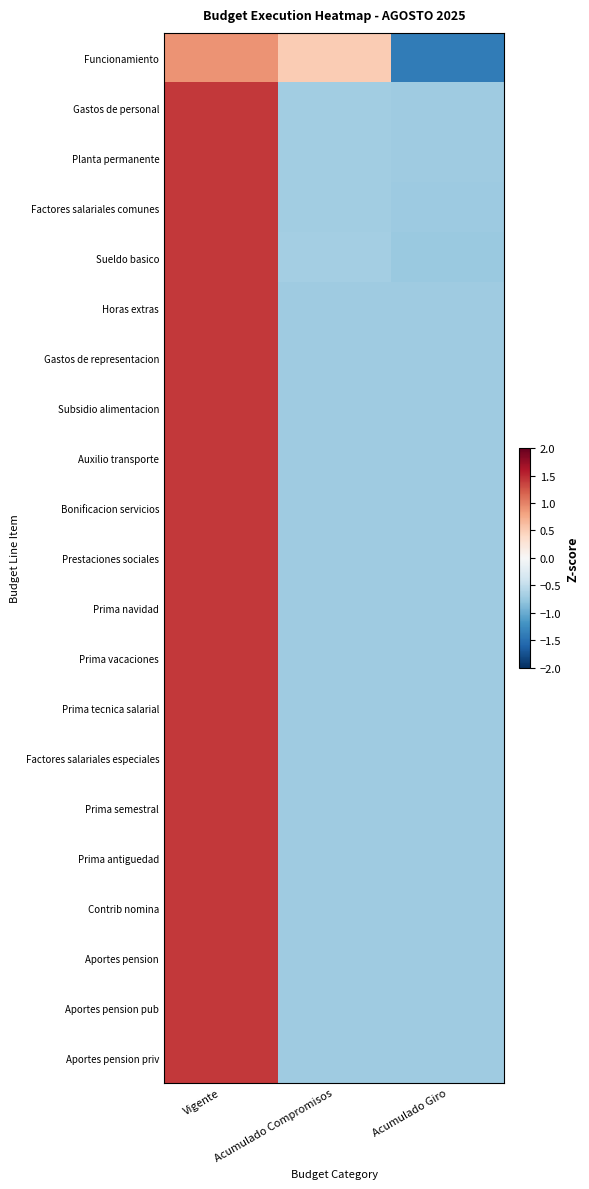

How many data points does each series have?

3